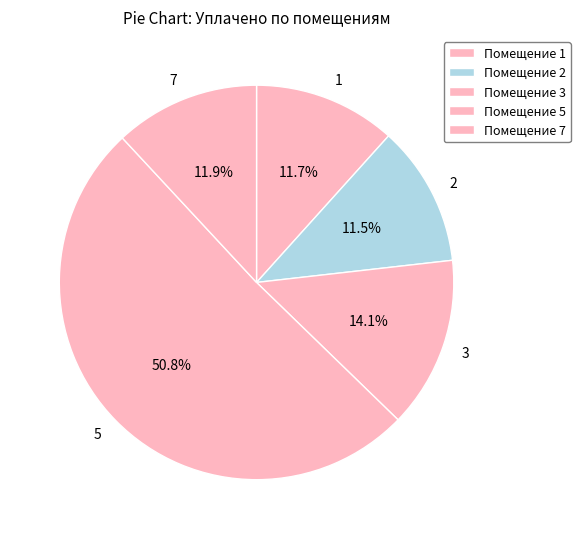

To the nearest percent, what is the average slice percentage?

20%